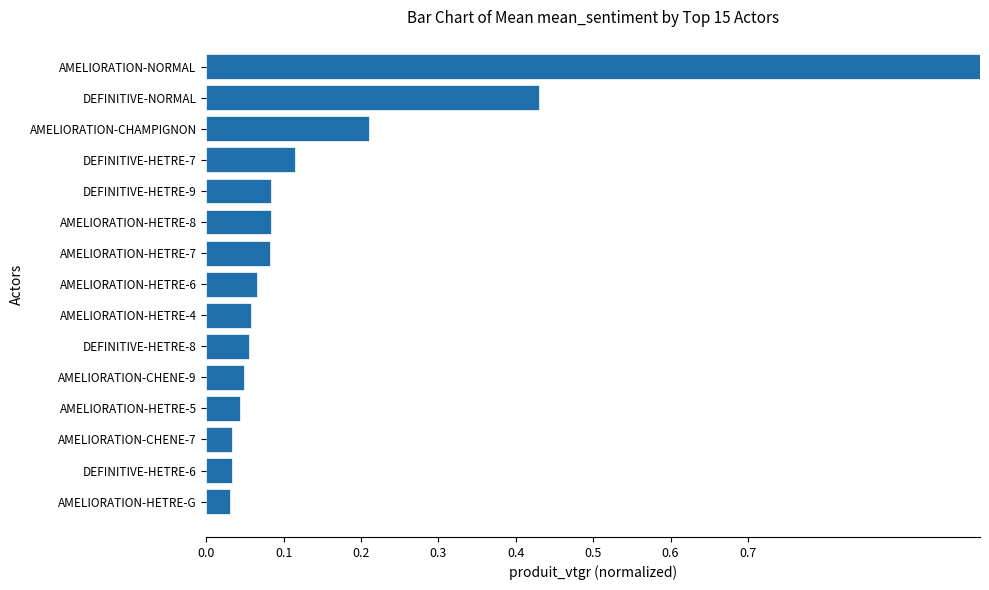

What is the change in value from AMELIORATION-CHENE-7 to AMELIORATION-HETRE-8?

+0.1